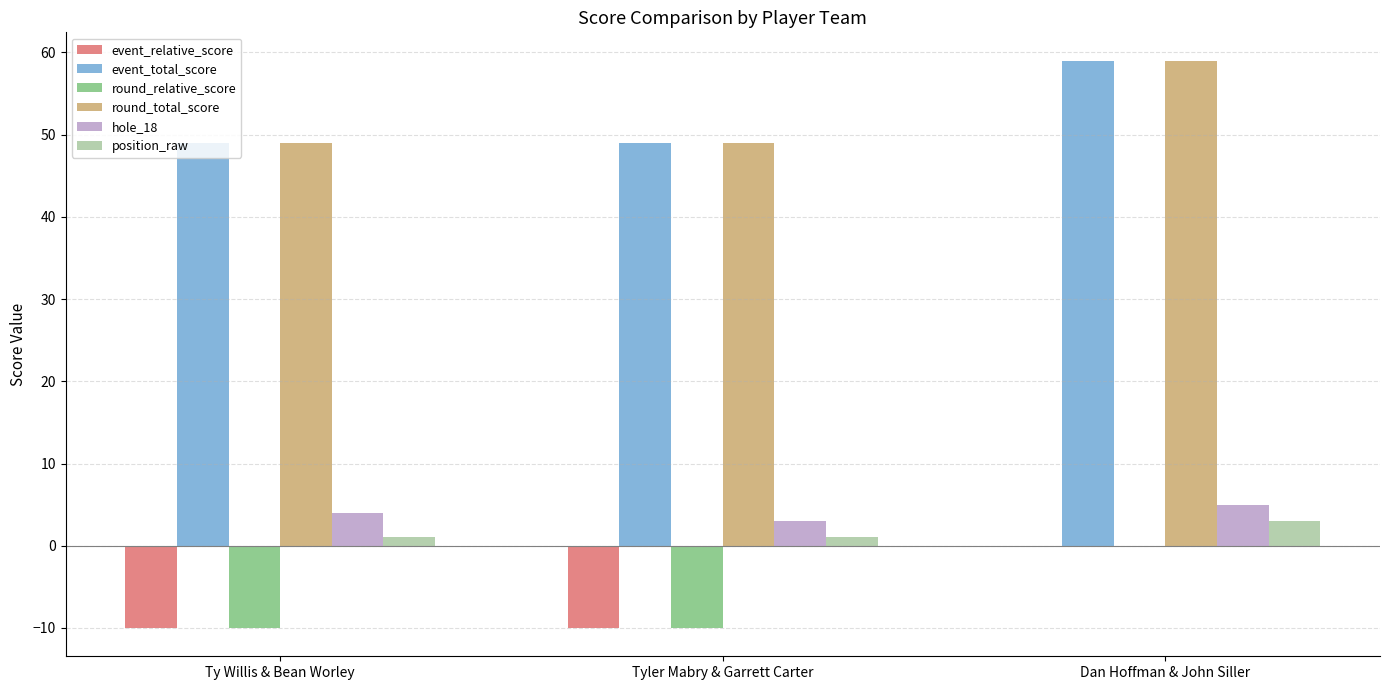

Read the event_total_score value at Tyler Mabry & Garrett Carter.

49